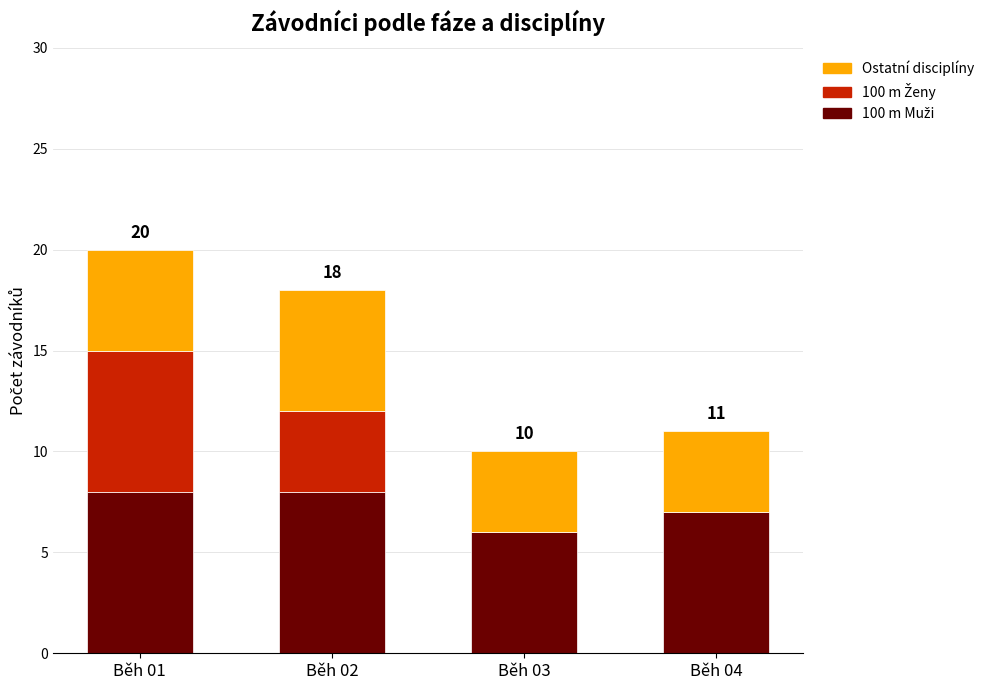

At which category is the sum across all series the highest?

Běh 01